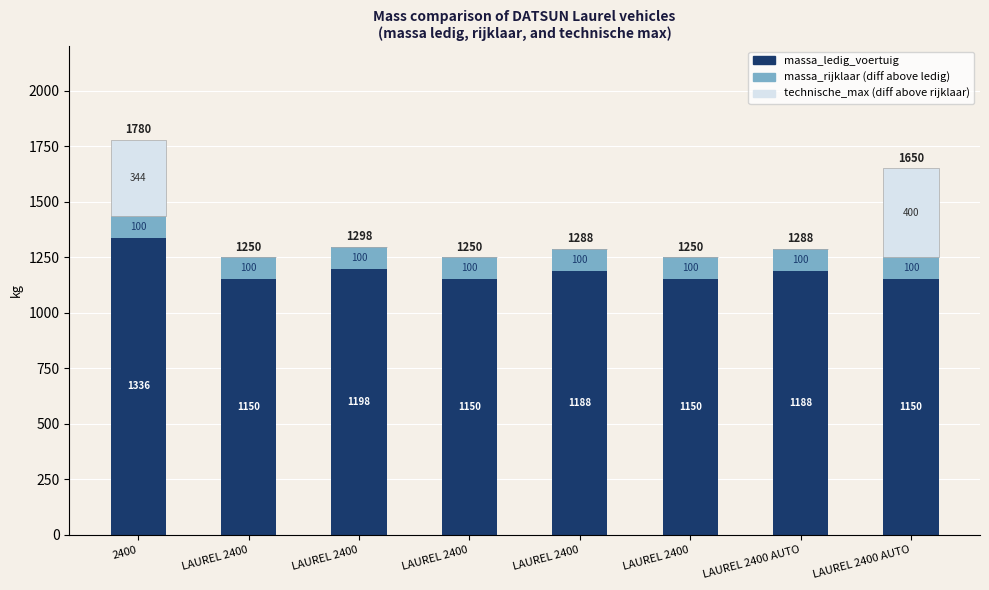

The value of massa_rijklaar (diff) at LAUREL 2400 is 100. True or false?

True